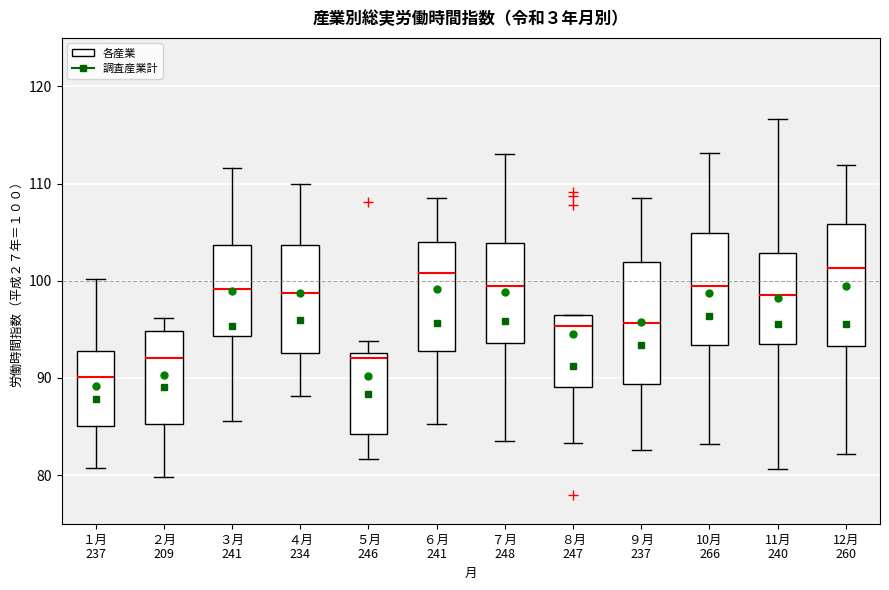

Reading left to right, read every box against the y-axis: the position of its median line, the range the box covers, and the ends of its whiskers. The values are not printed on the chart, so give them approximately, as read against the axis.

１月 237: median 90, box 85 to 93, whiskers 81 to 100
２月 209: median 92, box 85 to 95, whiskers 80 to 96
３月 241: median 99, box 94 to 104, whiskers 86 to 112
４月 234: median 99, box 93 to 104, whiskers 88 to 110
５月 246: median 92, box 84 to 93, whiskers 82 to 94
６月 241: median 101, box 93 to 104, whiskers 85 to 109
７月 248: median 100, box 94 to 104, whiskers 84 to 113
８月 247: median 95, box 89 to 97, whiskers 83 to 97
９月 237: median 96, box 89 to 102, whiskers 83 to 109
10月 266: median 99, box 93 to 105, whiskers 83 to 113
11月 240: median 99, box 93 to 103, whiskers 81 to 117
12月 260: median 101, box 93 to 106, whiskers 82 to 112